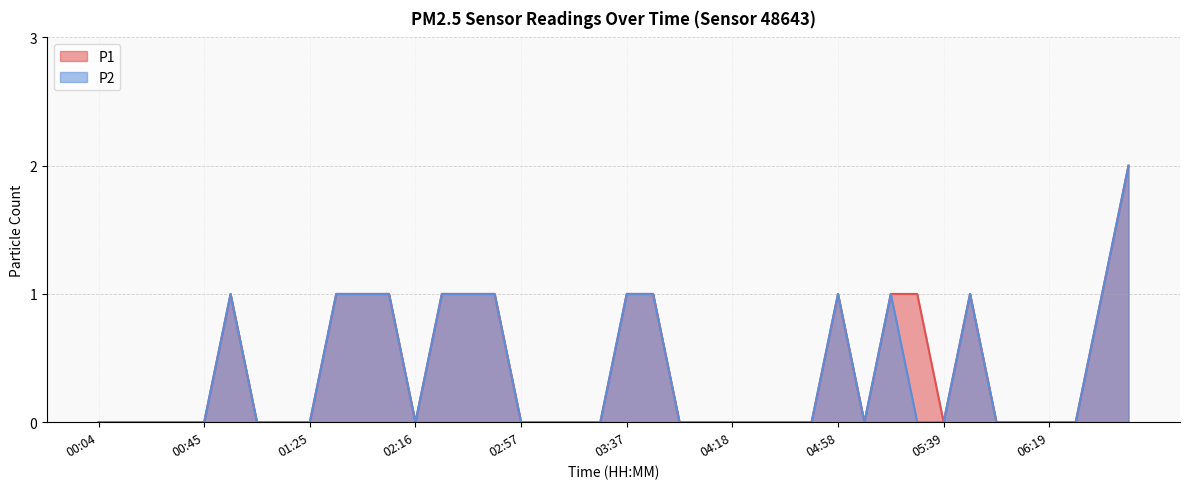

True or false: P1 and P2 cross at least once.

False